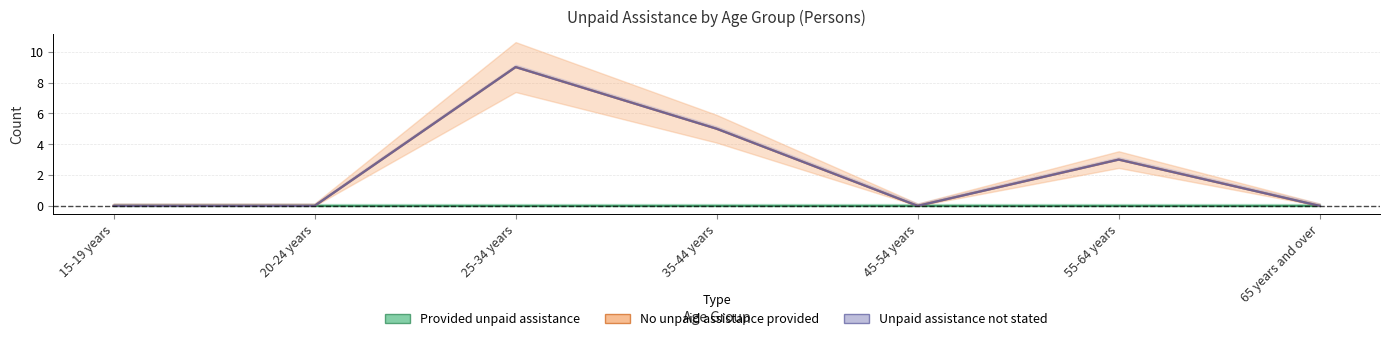

Reading left to right, transcribe all the data shown in this chart.

Provided unpaid assistance: 0	0	0	0	0	0	0
No unpaid assistance provided: 0	0	9	5	0	3	0
Unpaid assistance not stated: 0	0	0	0	0	0	0